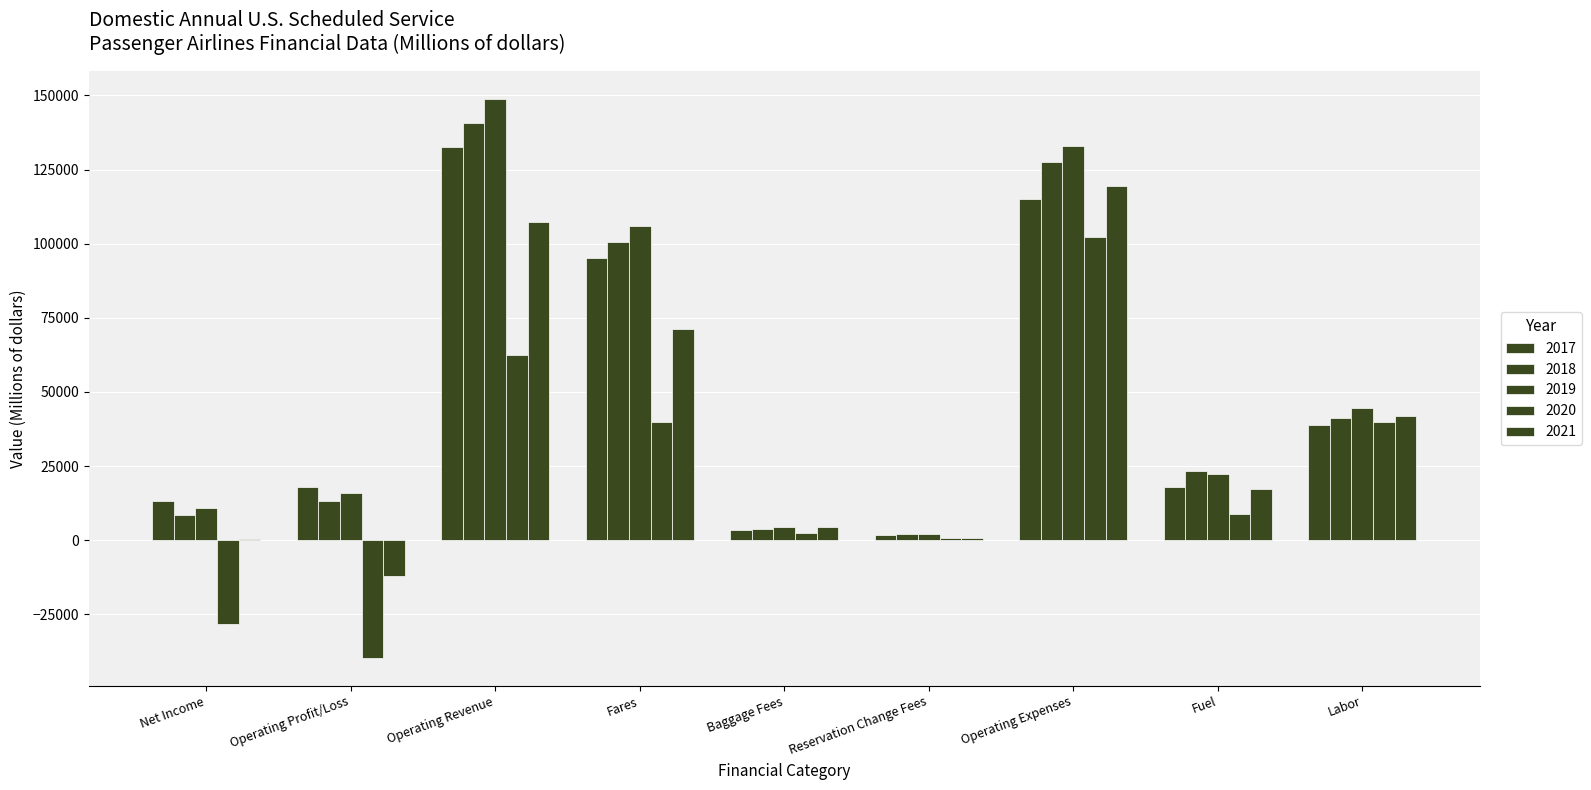

How many values in the 2021 series exceed 17354?

5